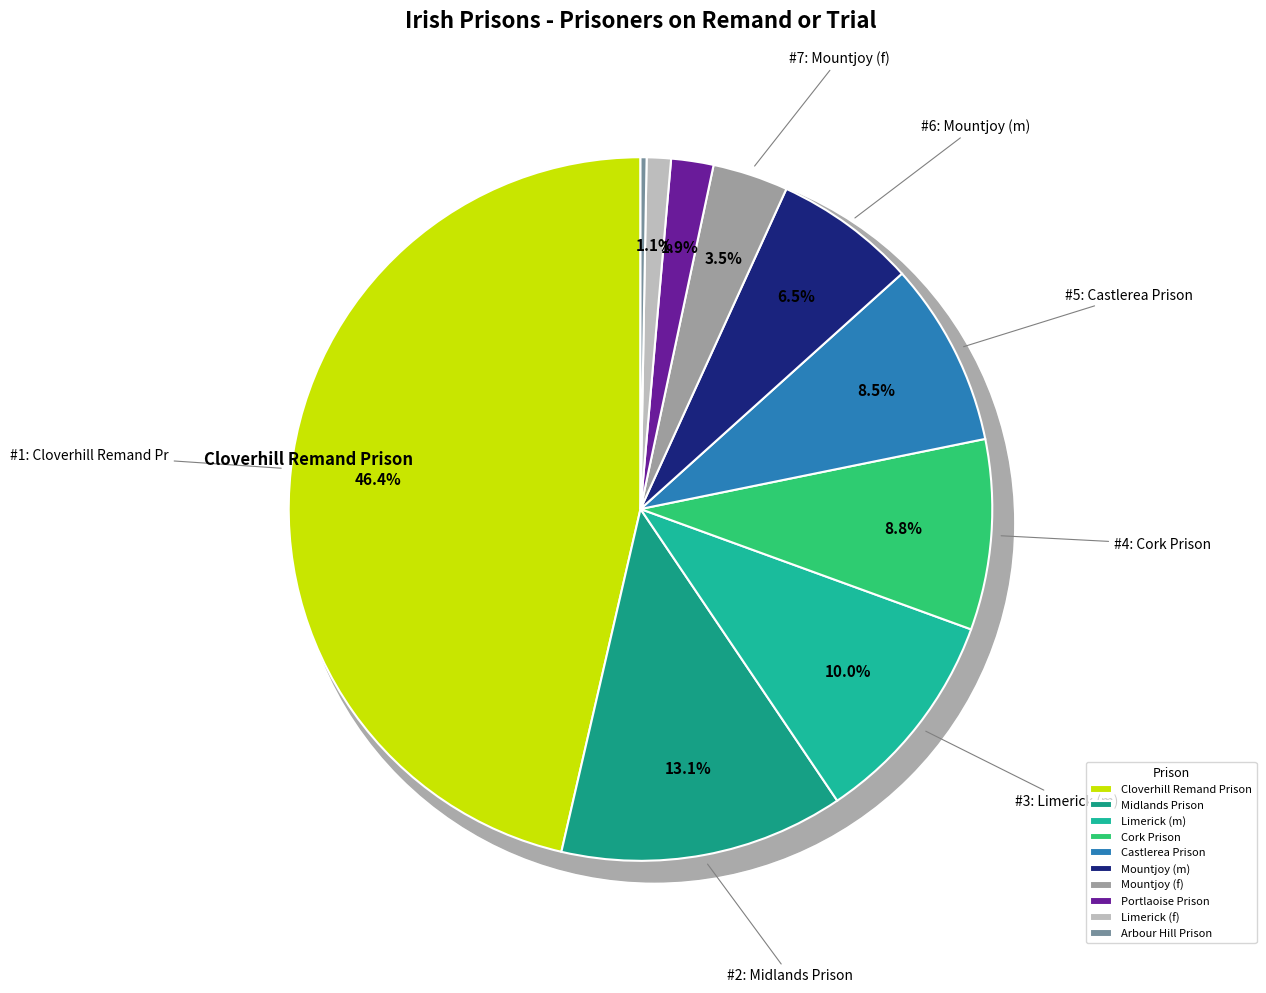

Does any single category account for the majority?

No